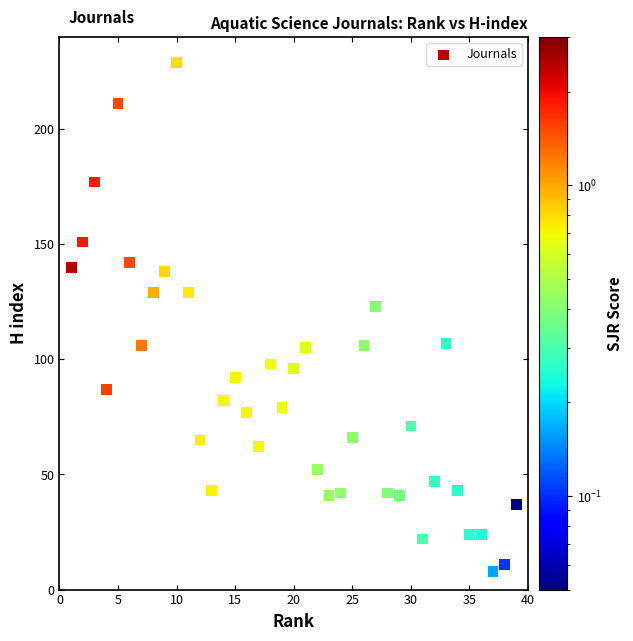

What is the range of X values (max minus min)?

38